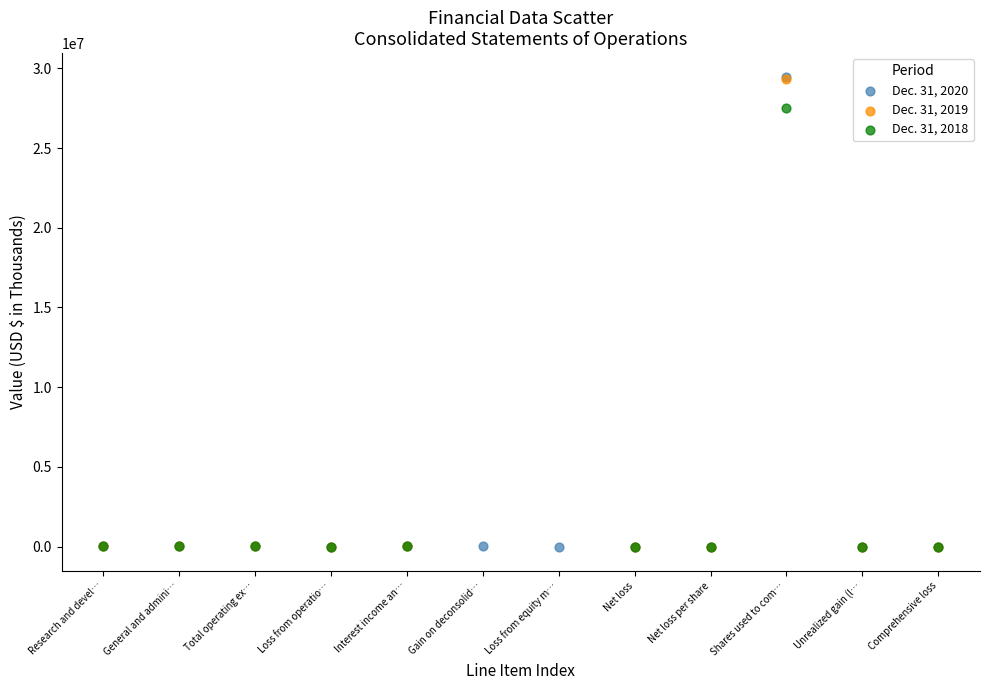

What are all the series names shown in the legend?

Dec. 31, 2020, Dec. 31, 2019, Dec. 31, 2018